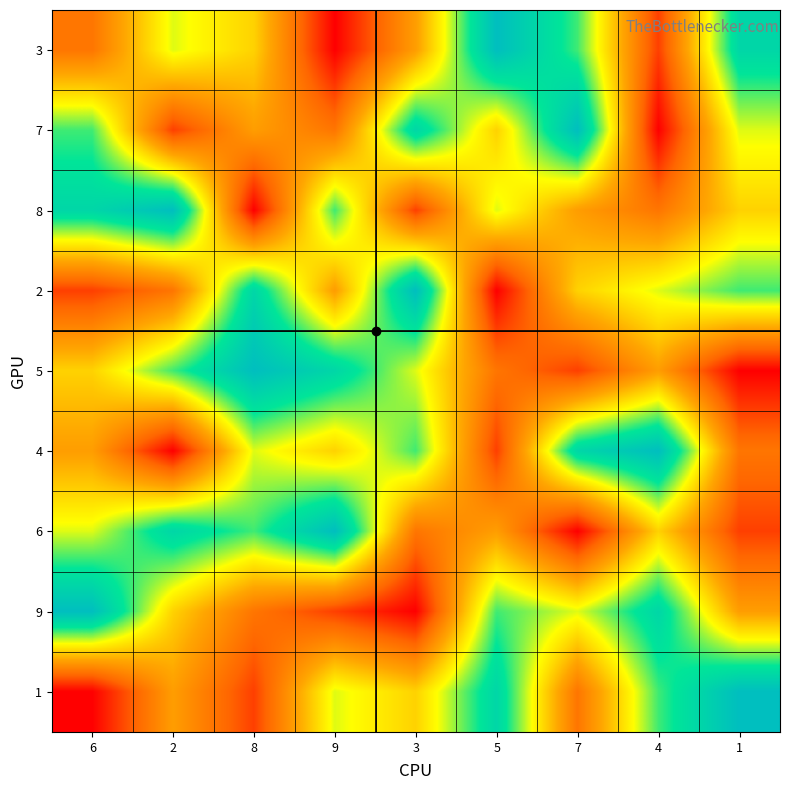

What is the greatest value displayed?

9